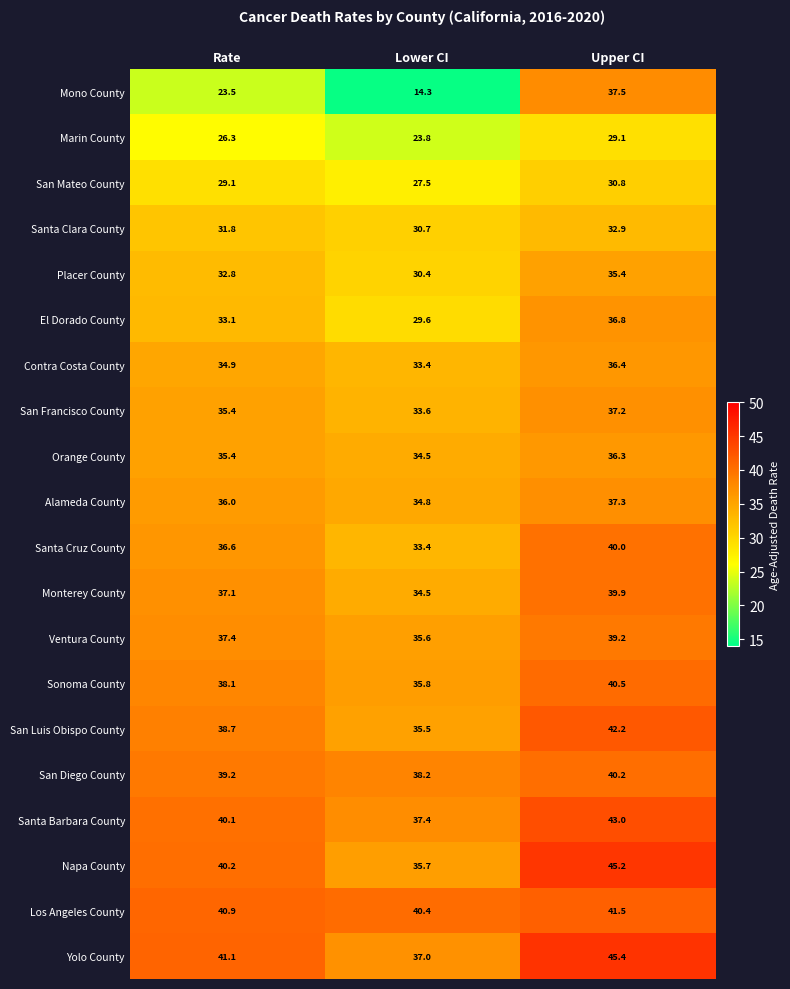

What is the total value across all series at Upper CI?

766.8